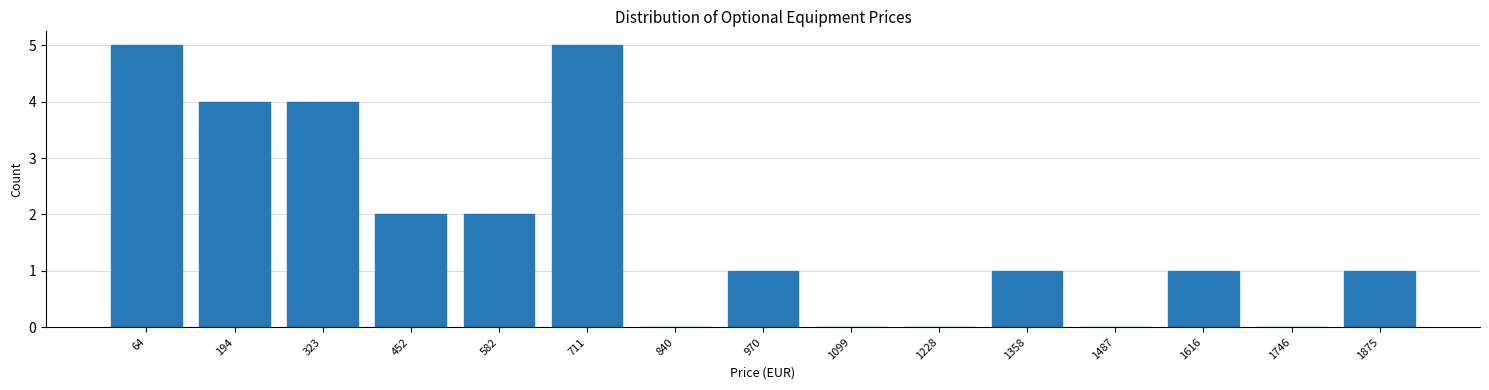

Reading left to right, list all the values displayed in this chart.

64=5	194=4	323=4	452=2	582=2	711=5	840=0	970=1	1099=0	1228=0	1358=1	1487=0	1616=1	1746=0	1875=1